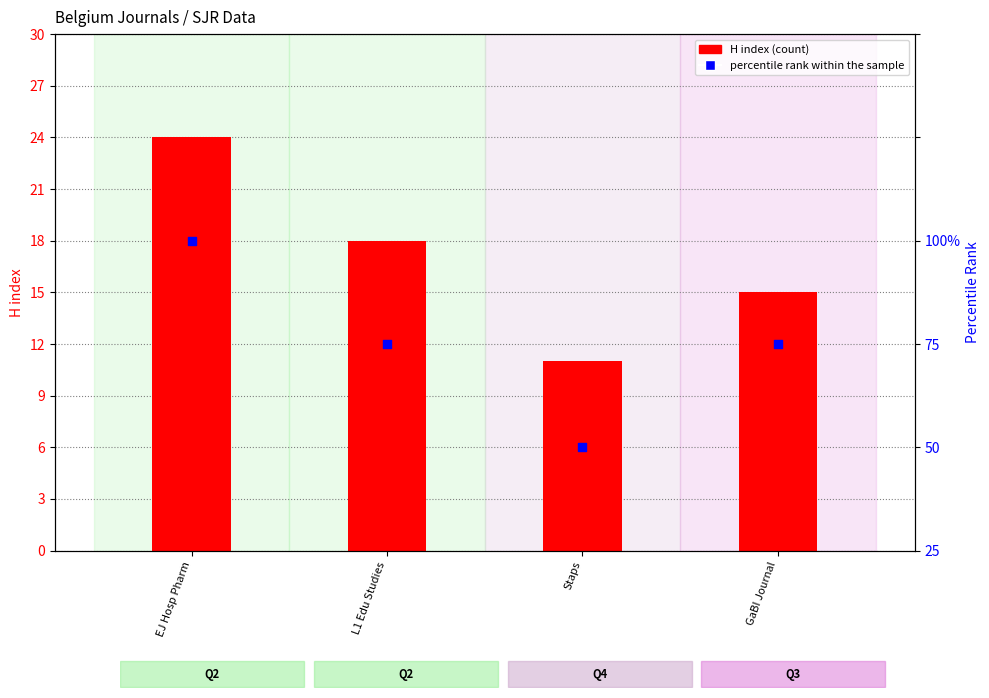

Which series contains the lowest Y value?

H index